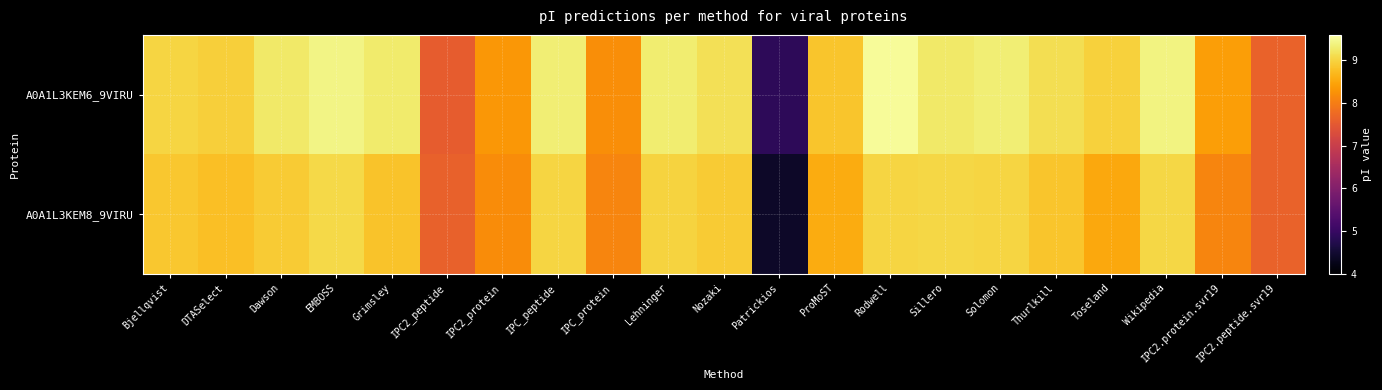

At how many categories does at least one series exceed 8?

18